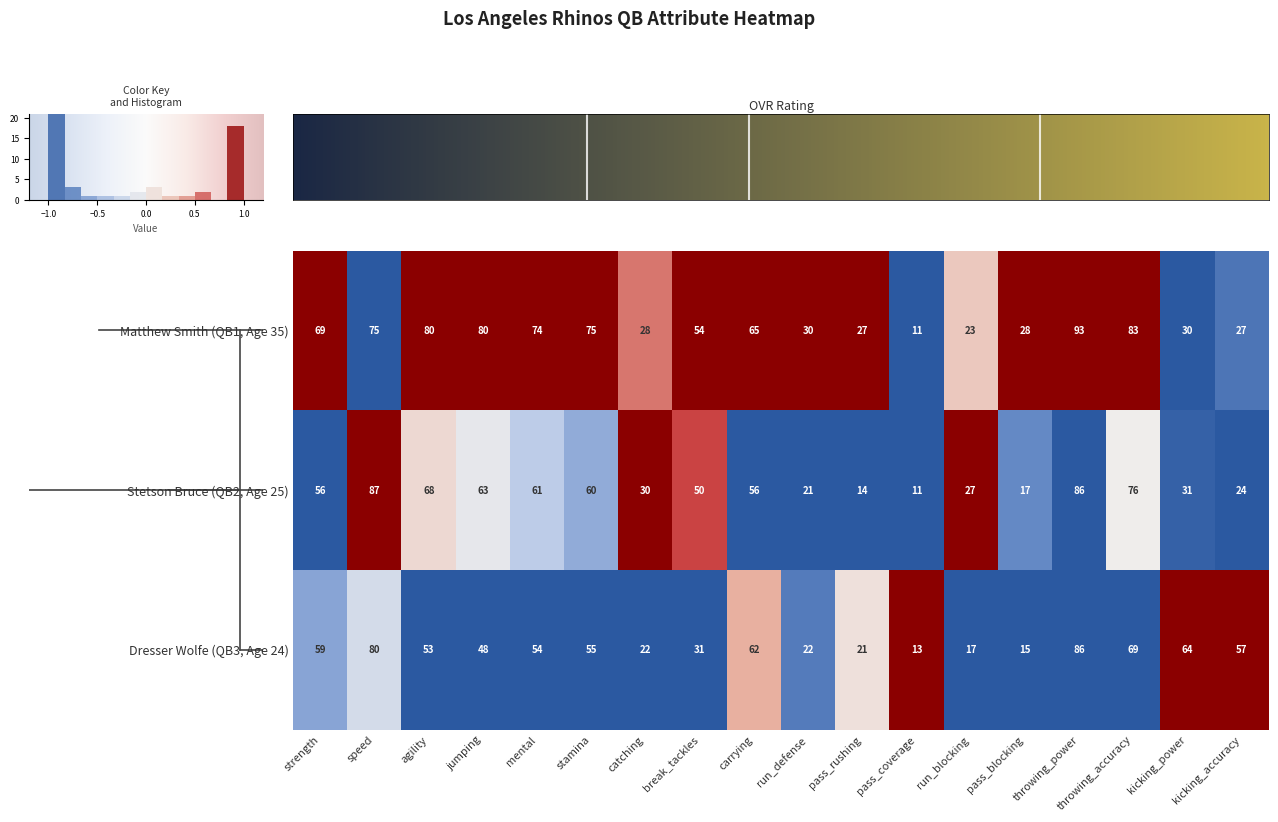

Is it true that Matthew Smith (QB1, Age 35) equals 0.7 at pass_blocking?

False